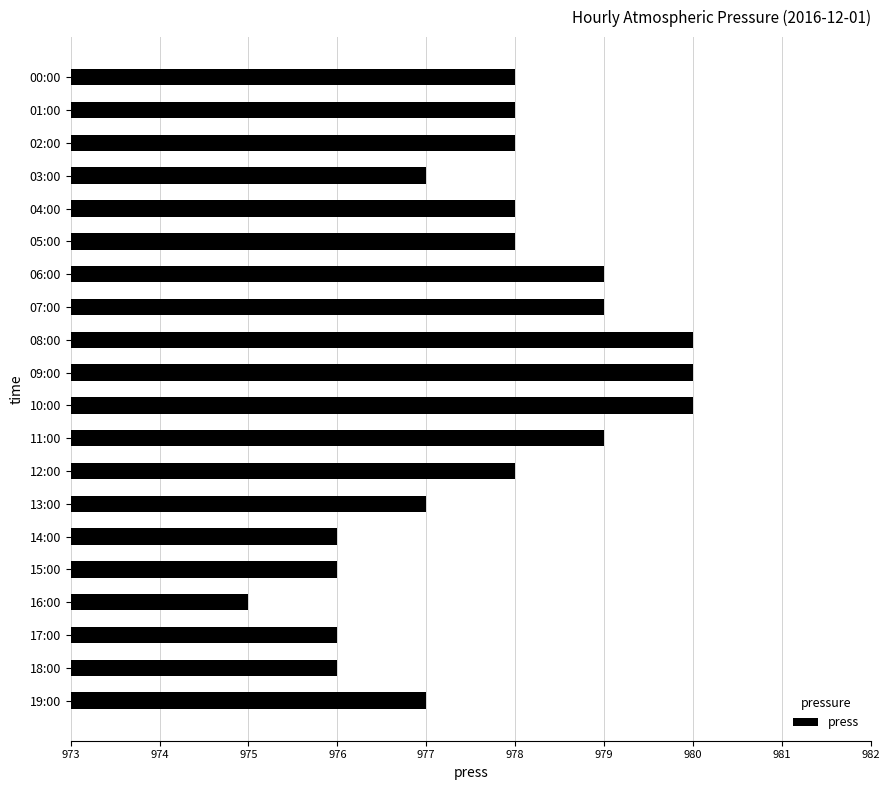

What is the value of the 6th bar from the top?

978